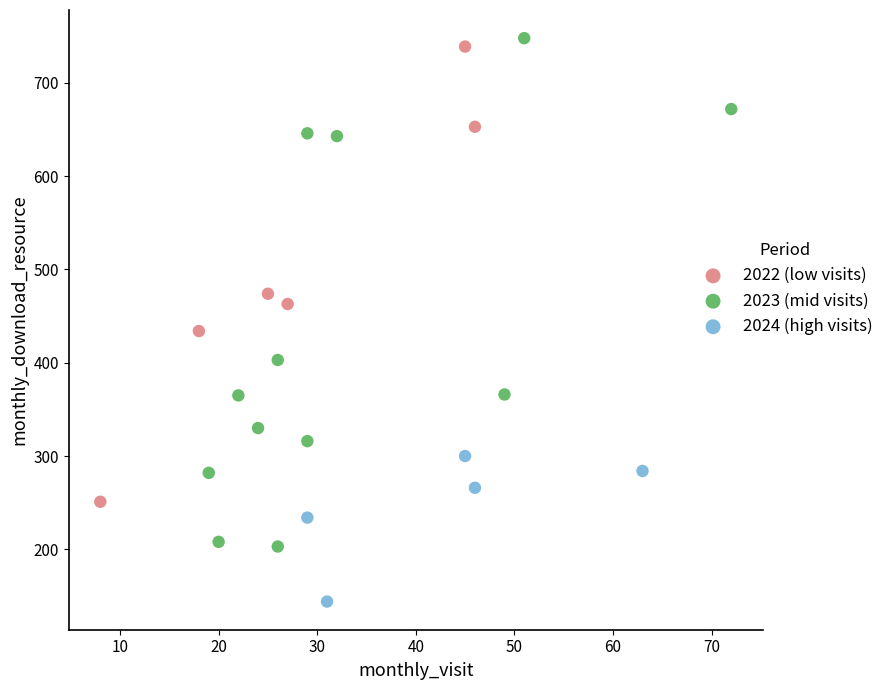

Which series contains the lowest Y value?

2024 (high visits)